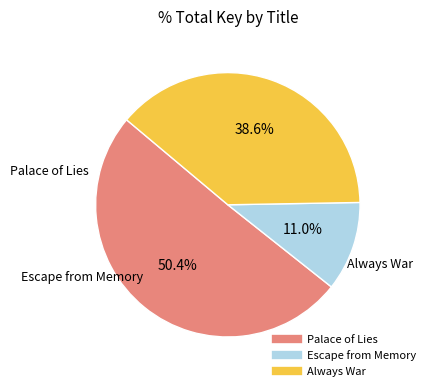

Is it true that Always War is 39% of the pie?

True